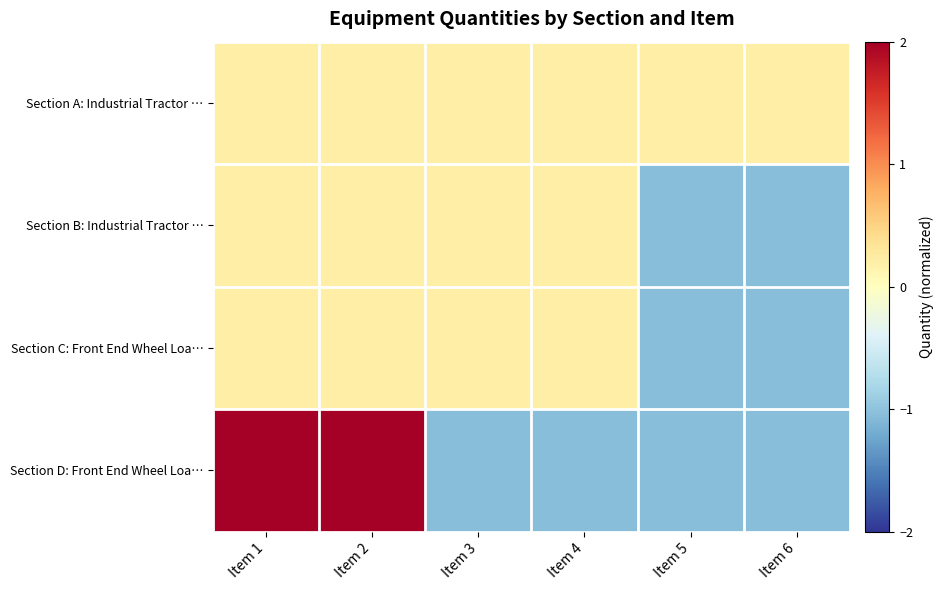

Reading right to left, what are all the values shown in this chart?

Section A: Industrial Tractor …: Item 6=0.2	Item 5=0.2	Item 4=0.2	Item 3=0.2	Item 2=0.2	Item 1=0.2
Section B: Industrial Tractor …: Item 6=-1.0	Item 5=-1.0	Item 4=0.2	Item 3=0.2	Item 2=0.2	Item 1=0.2
Section C: Front End Wheel Loa…: Item 6=-1.0	Item 5=-1.0	Item 4=0.2	Item 3=0.2	Item 2=0.2	Item 1=0.2
Section D: Front End Wheel Loa…: Item 6=-1.0	Item 5=-1.0	Item 4=-1.0	Item 3=-1.0	Item 2=2.7	Item 1=2.7